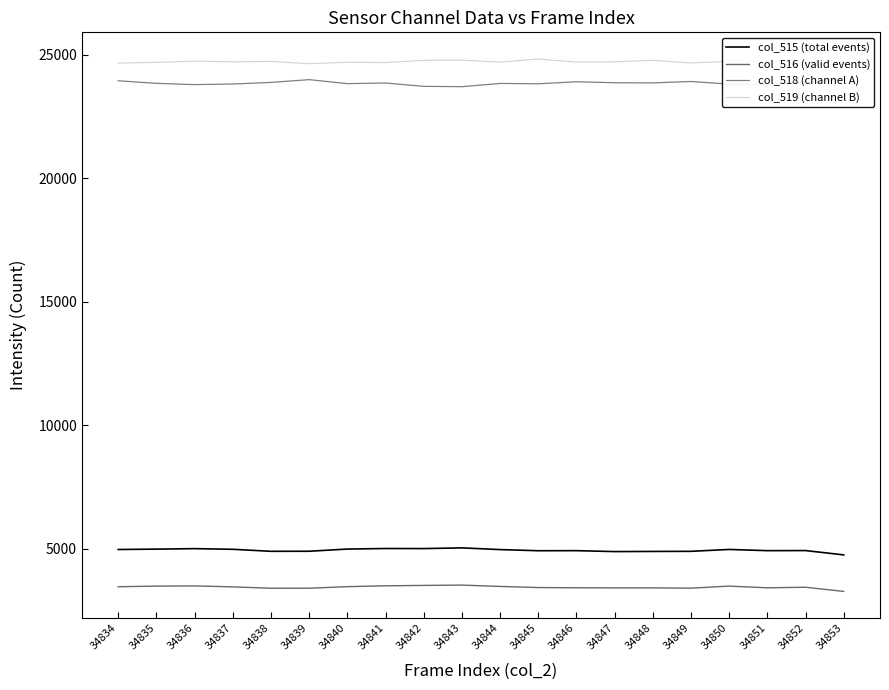

Reading right to left, list all the values displayed in this chart.

col_515 (total events): 34853=4740.8	34852=4916.4	34851=4912.7	34850=4961.8	34849=4885.6	34848=4881.1	34847=4875.3	34846=4912.6	34845=4910.0	34844=4956.0	34843=5025.1	34842=4997.0	34841=4999.5	34840=4977.7	34839=4888.5	34838=4886.5	34837=4967.8	34836=4994.7	34835=4974.9	34834=4959.5
col_516 (valid events): 34853=3261.0	34852=3430.0	34851=3407.0	34850=3476.0	34849=3393.0	34848=3405.0	34847=3404.0	34846=3409.0	34845=3417.0	34844=3463.0	34843=3517.0	34842=3504.0	34841=3488.0	34840=3454.0	34839=3391.0	34838=3390.0	34837=3445.0	34836=3484.0	34835=3476.0	34834=3451.0
col_518 (channel A): 34853=24027.0	34852=23892.0	34851=23800.0	34850=23820.0	34849=23927.0	34848=23869.0	34847=23876.0	34846=23915.0	34845=23834.0	34844=23847.0	34843=23716.0	34842=23729.0	34841=23865.0	34840=23839.0	34839=24001.0	34838=23889.0	34837=23824.0	34836=23800.0	34835=23851.0	34834=23955.0
col_519 (channel B): 34853=24751.9	34852=24673.2	34851=24768.2	34850=24744.3	34849=24677.4	34848=24783.7	34847=24723.3	34846=24710.6	34845=24839.6	34844=24706.9	34843=24793.2	34842=24784.0	34841=24693.3	34840=24707.5	34839=24645.3	34838=24739.7	34837=24723.3	34836=24752.0	34835=24700.2	34834=24672.0